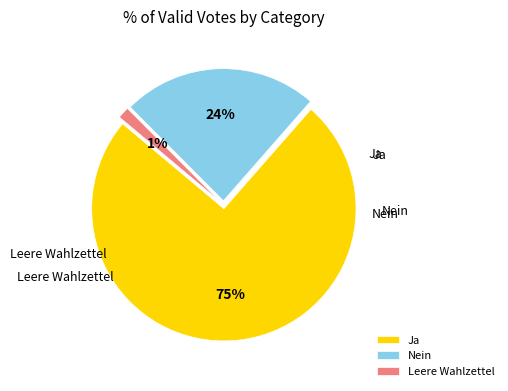

Which has a higher value, Leere Wahlzettel or Ja?

Ja